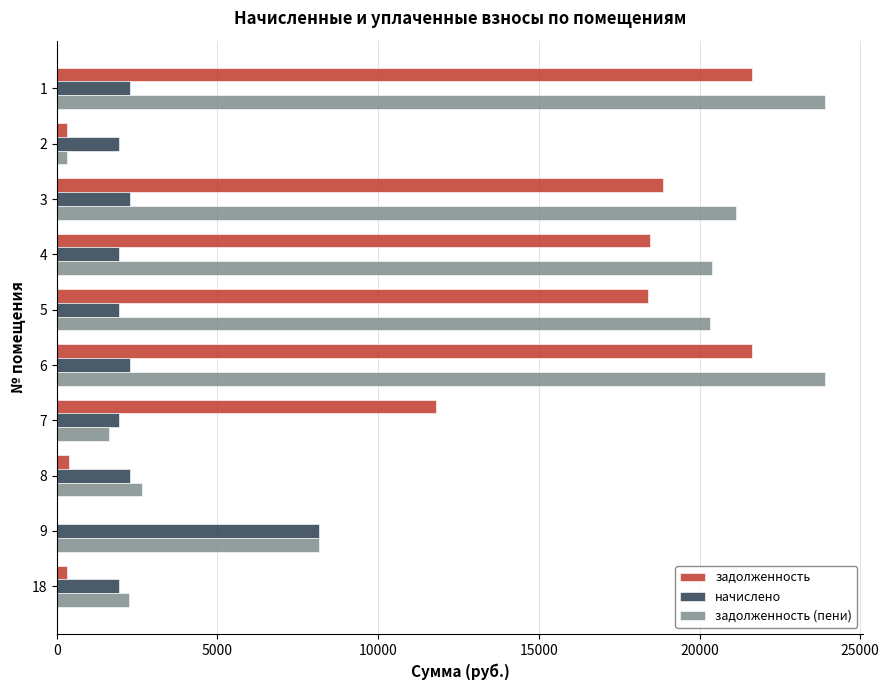

What is the sum of the задолженность values at 6 and 1?

43268.6